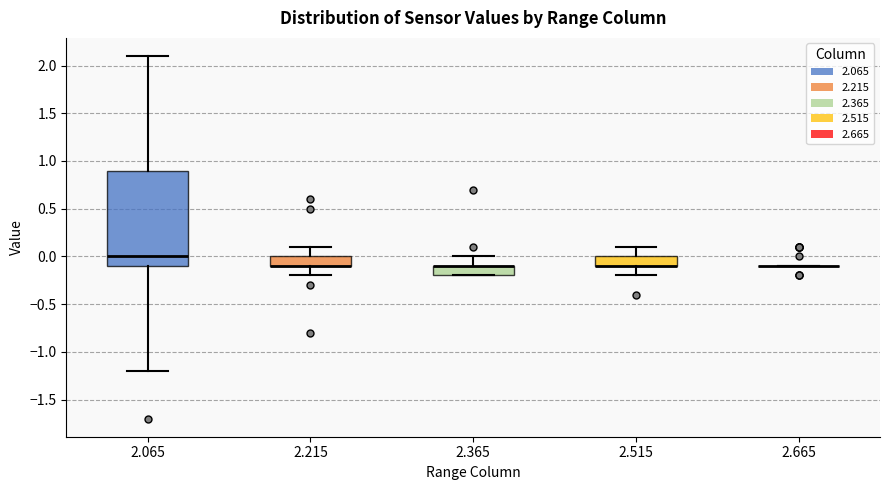

Comparing the boxes themselves (not the whiskers), which one is the tallest?

2.065